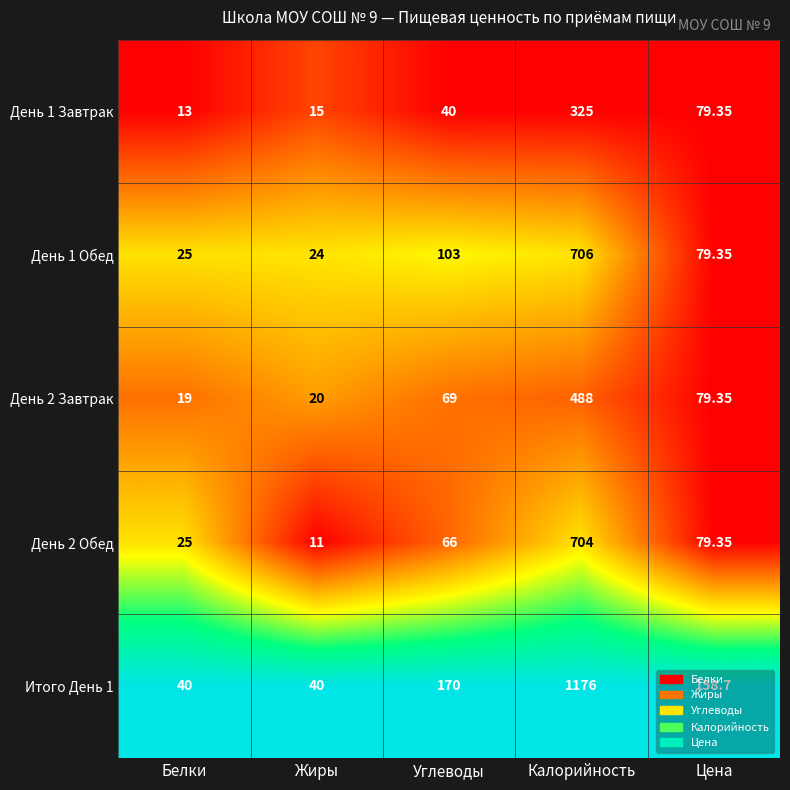

Which category has the highest value across all series?

Калорийность